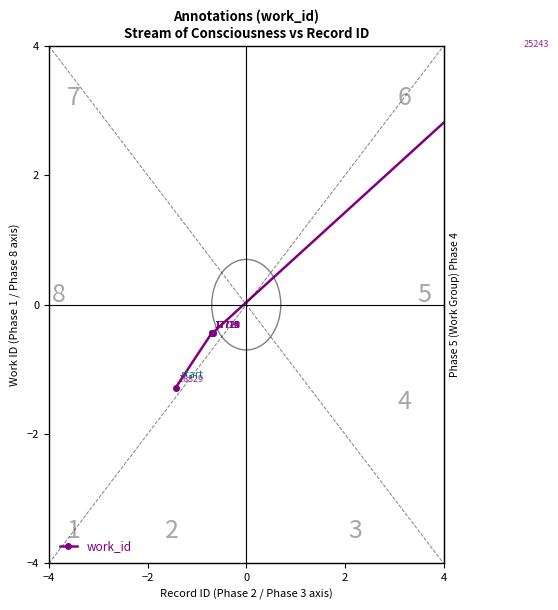

How many data points are less than 0?

7